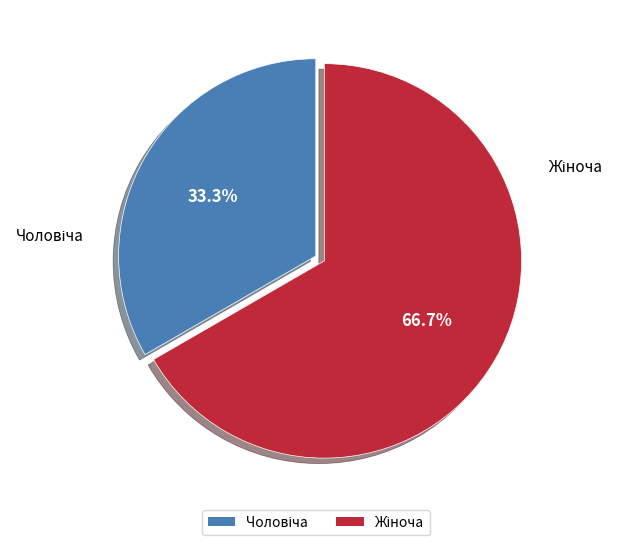

Does any single category account for the majority?

Yes